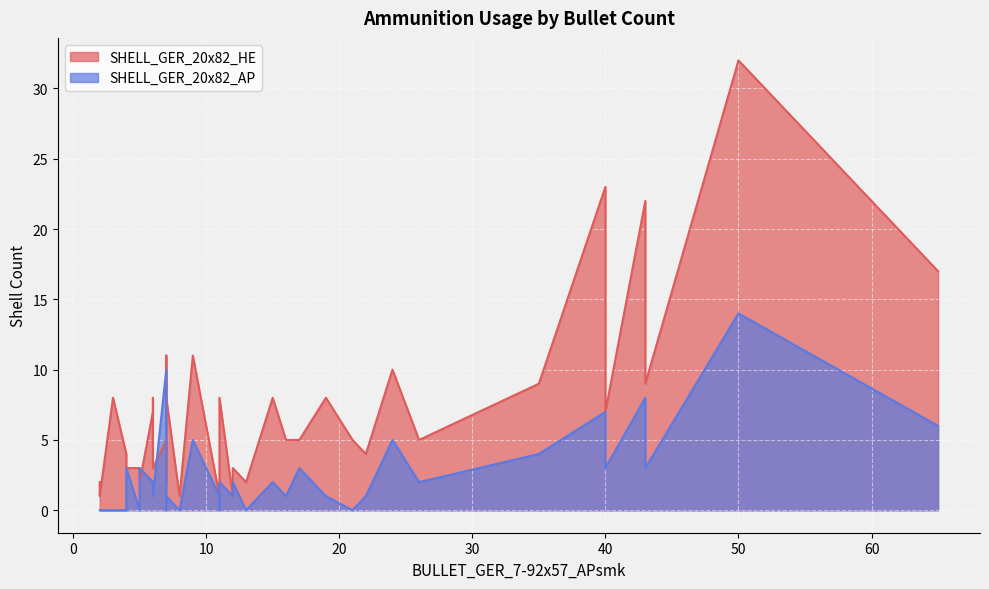

Rank the series by their average value, from highest to lowest.

SHELL_GER_20x82_HE, SHELL_GER_20x82_AP